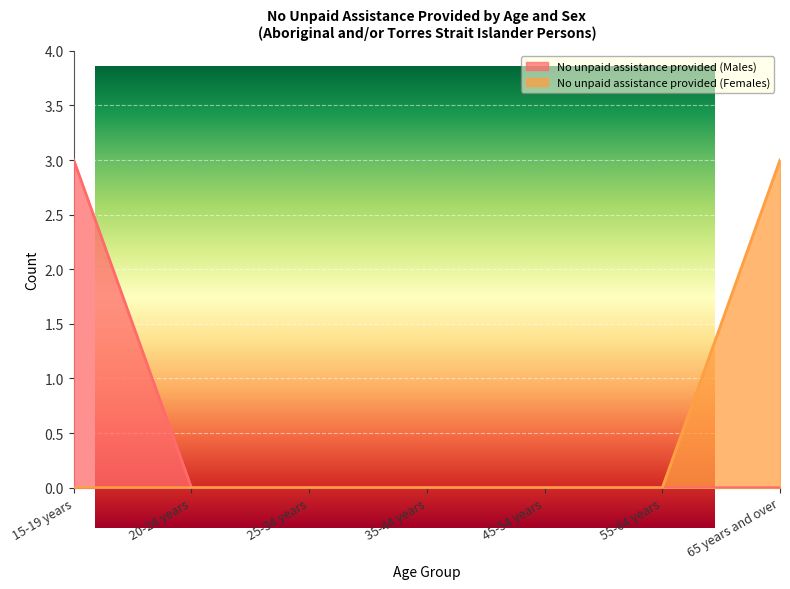

At how many categories does at least one series exceed 0?

2